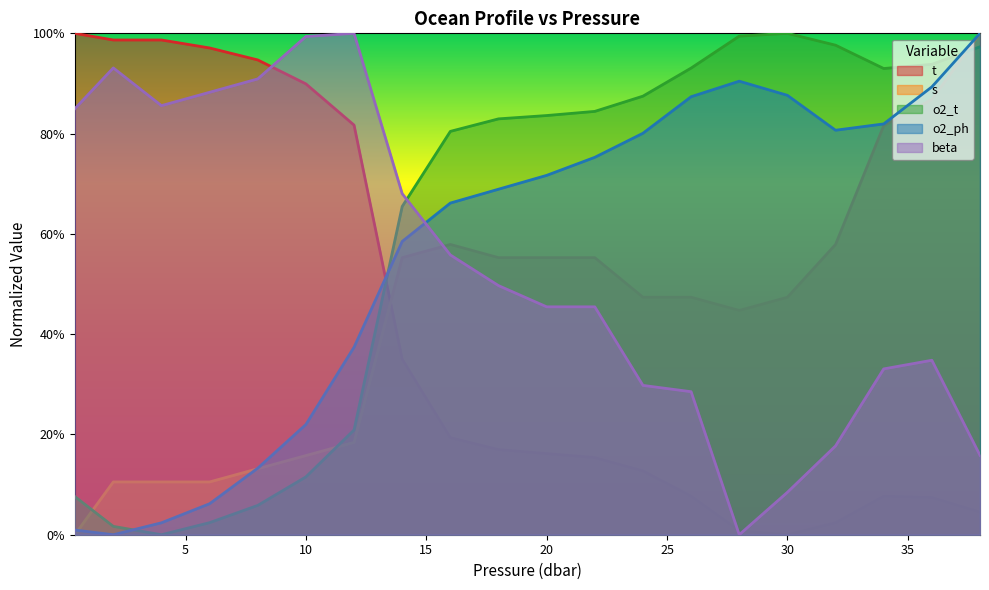

What are all the series names shown in the legend?

t, s, o2_t, o2_ph, beta